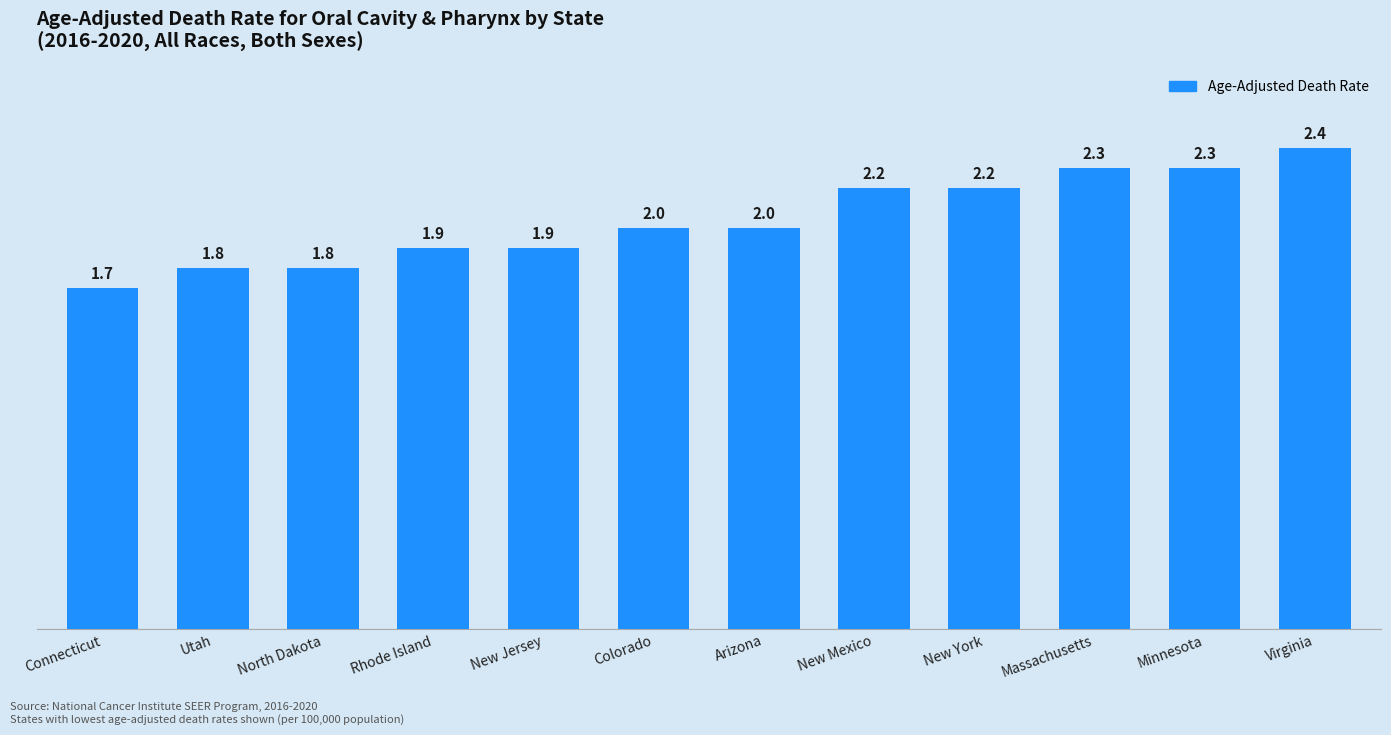

What is the minimum value shown in the chart?

1.7